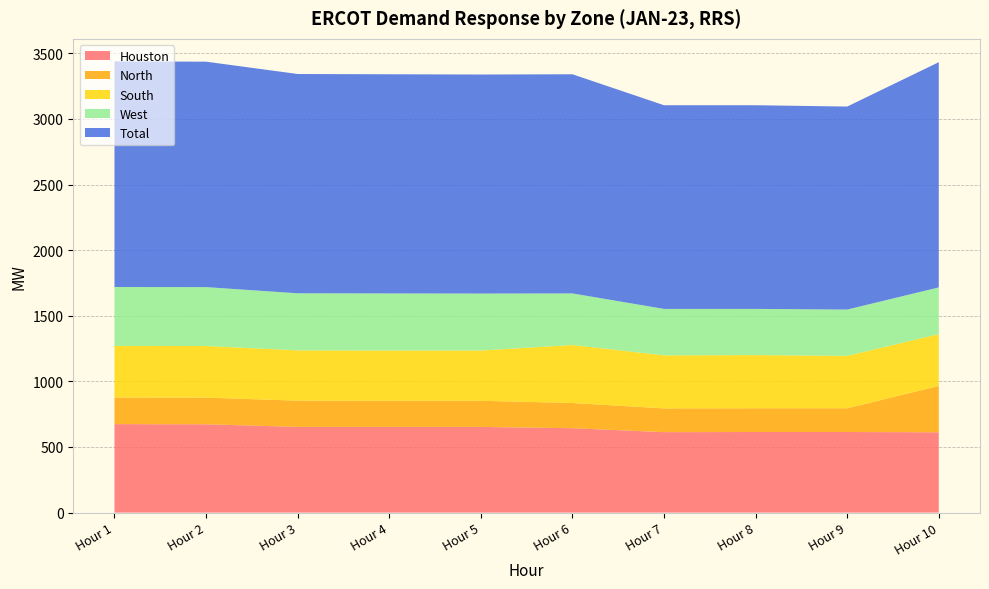

Reading left to right, what are all the values shown in this chart?

Houston: Hour 1=674	Hour 2=673	Hour 3=653	Hour 4=653	Hour 5=653	Hour 6=643	Hour 7=613	Hour 8=614	Hour 9=614	Hour 10=612
North: Hour 1=203	Hour 2=203	Hour 3=200	Hour 4=199	Hour 5=199	Hour 6=192	Hour 7=181	Hour 8=181	Hour 9=181	Hour 10=353
South: Hour 1=393	Hour 2=393	Hour 3=383	Hour 4=383	Hour 5=383	Hour 6=442	Hour 7=404	Hour 8=405	Hour 9=399	Hour 10=395
West: Hour 1=449	Hour 2=449	Hour 3=435	Hour 4=435	Hour 5=434	Hour 6=393	Hour 7=354	Hour 8=352	Hour 9=353	Hour 10=356
Total: Hour 1=1719	Hour 2=1718	Hour 3=1671	Hour 4=1670	Hour 5=1669	Hour 6=1670	Hour 7=1552	Hour 8=1552	Hour 9=1547	Hour 10=1716